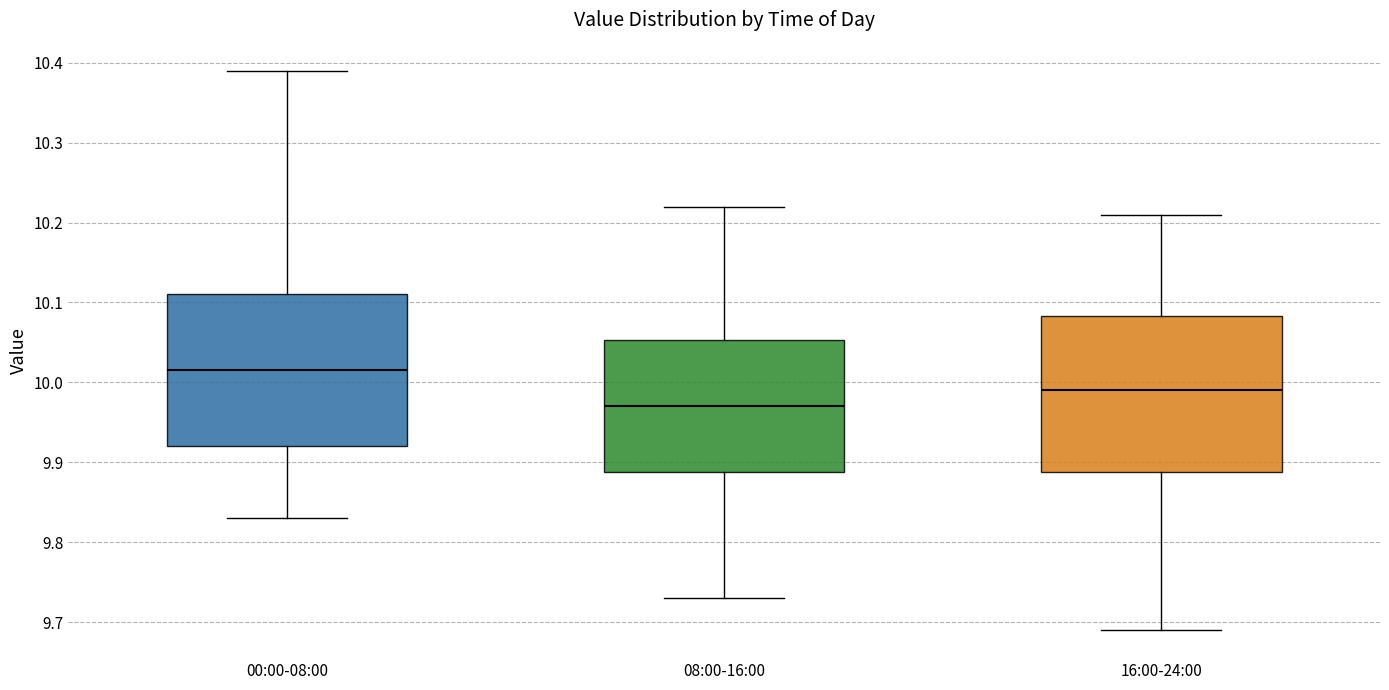

Where does the upper whisker of the box for 16:00-24:00 end on the y-axis? The values are not printed on the chart, so give them approximately, as read against the axis.

10.21